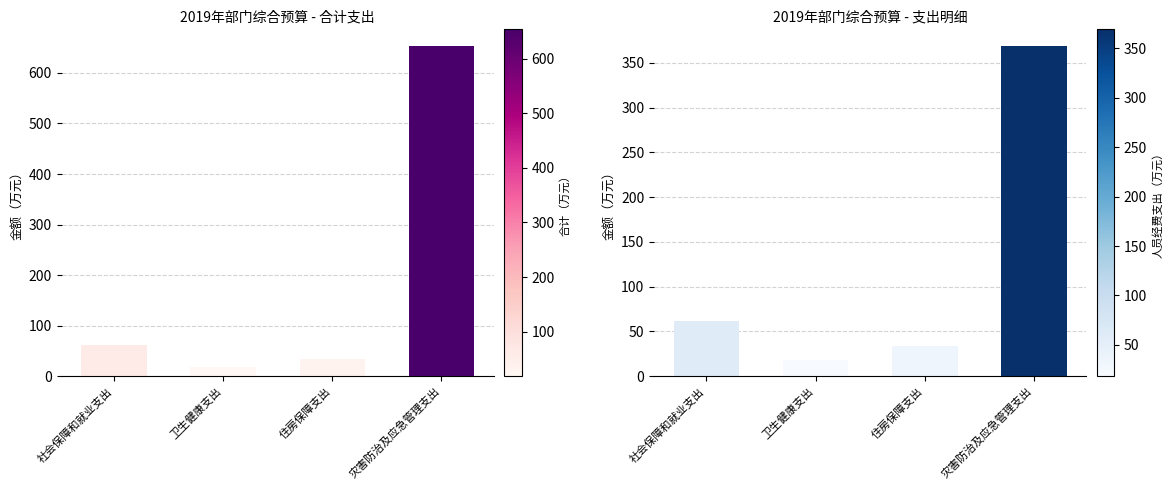

What is the sum of the 人员经费支出 values at 社会保障和就业支出 and 住房保障支出?

95.5